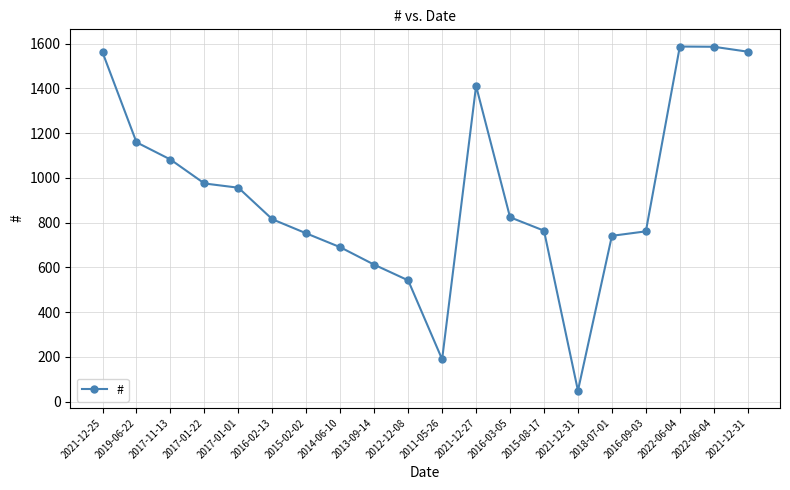

How many categories are shown in the chart?

20